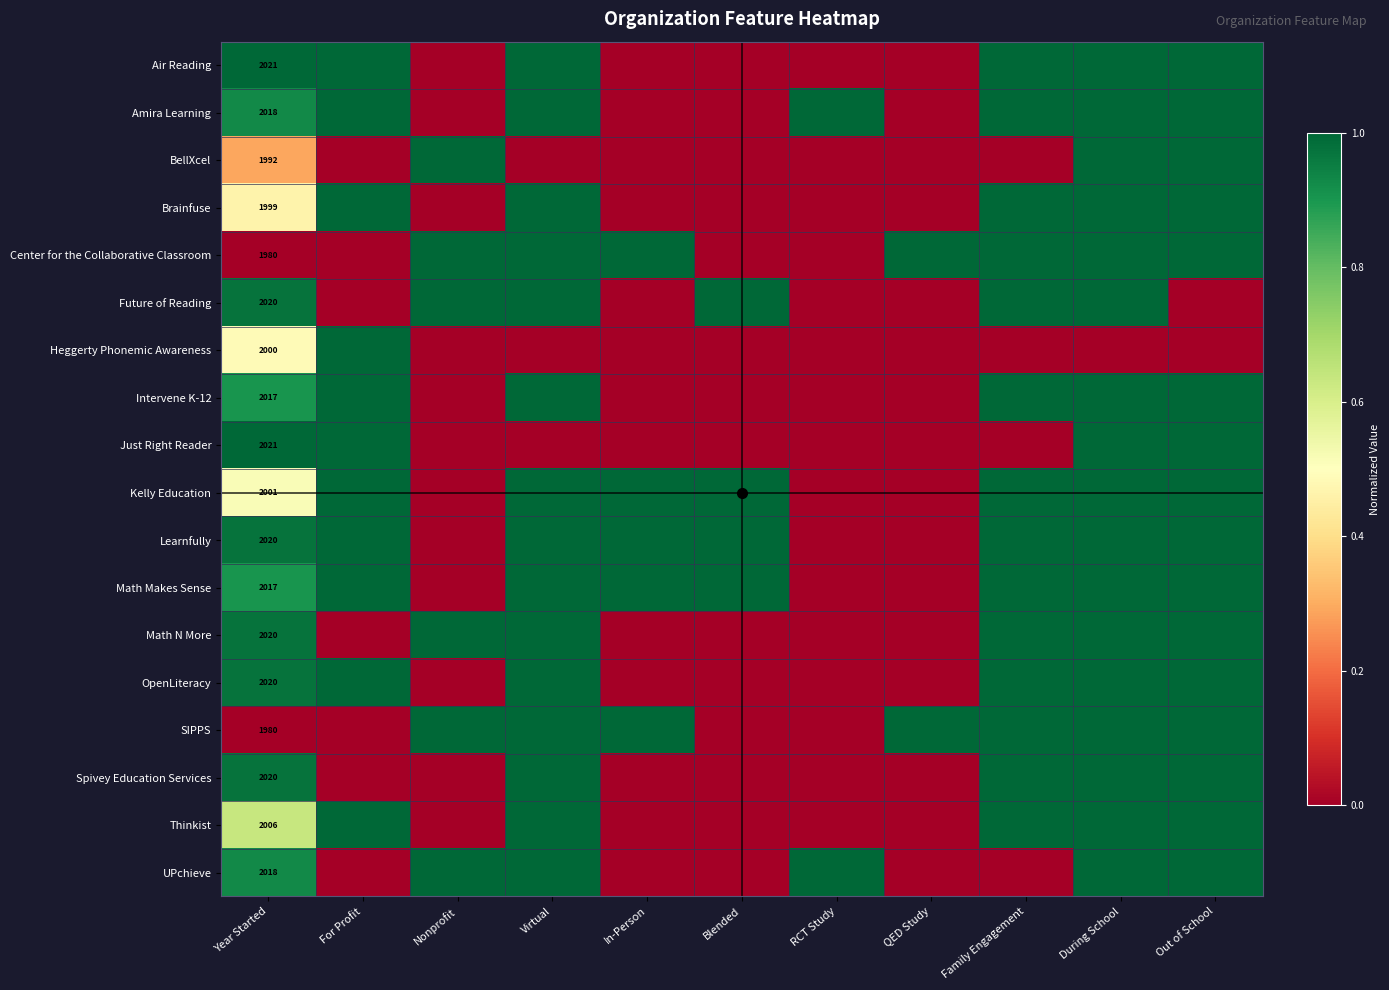

Count the Just Right Reader values in the range 0 to 1.

11